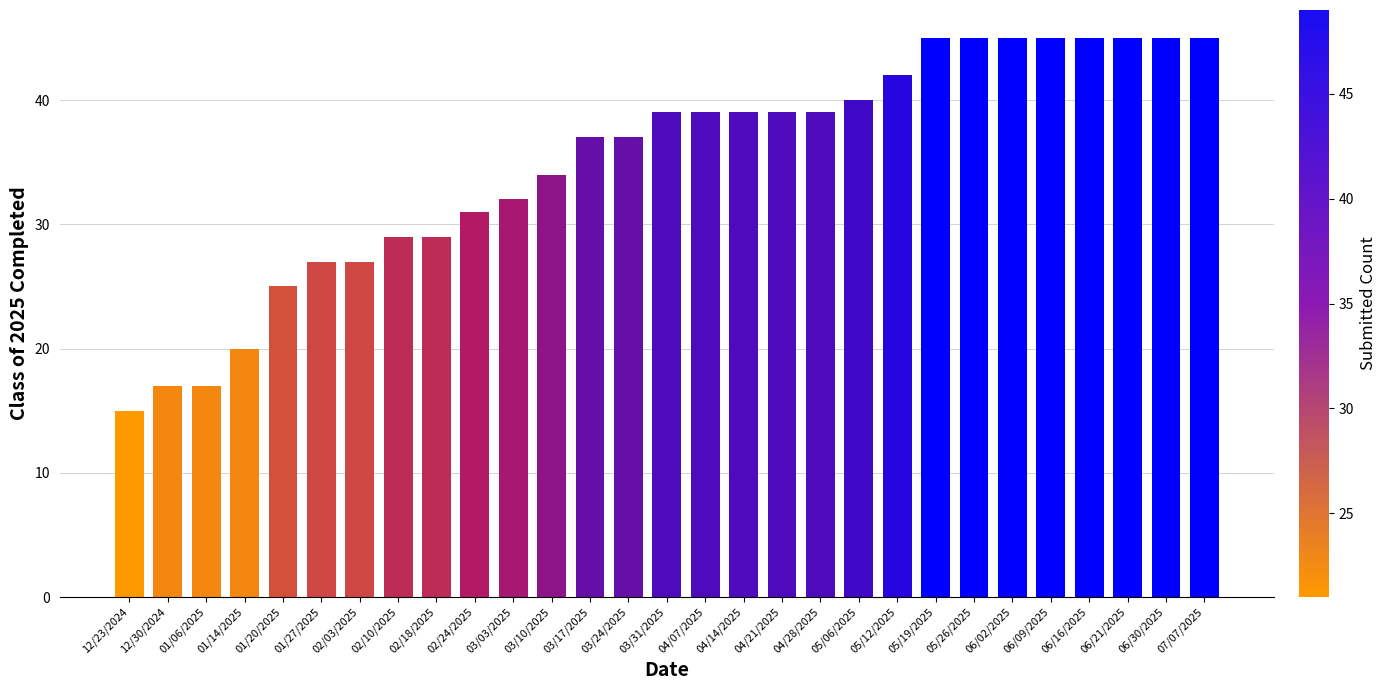

What is the difference between the values at 04/21/2025 and 01/20/2025?

14